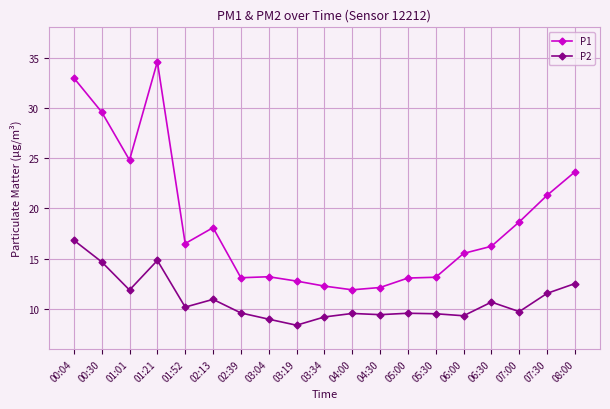

In P2, how many points are higher than both neighbors (excluding endpoints)?

5